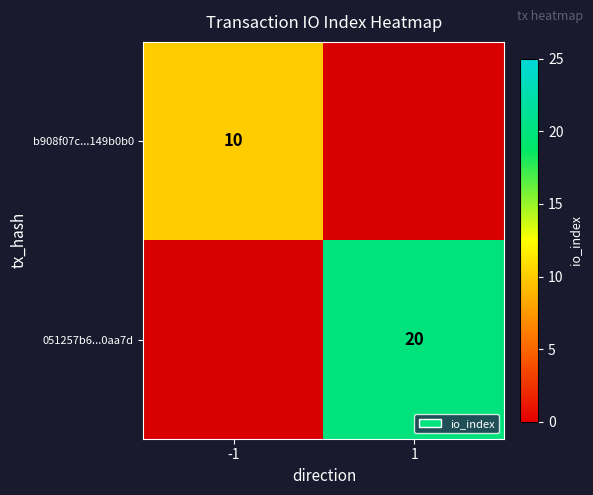

How many data points in b908f07c...149b0b0 are less than 10?

1